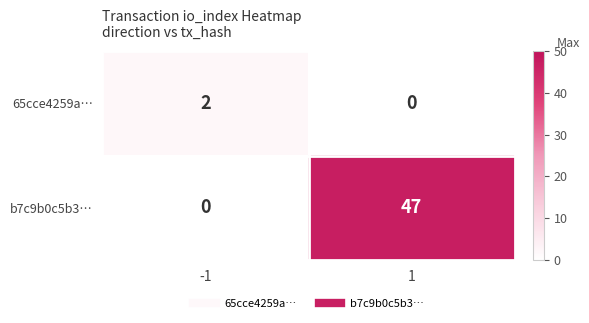

Is the value of b7c9b0c5b3… at 1 greater than the value of 65cce4259a… at 1?

Yes